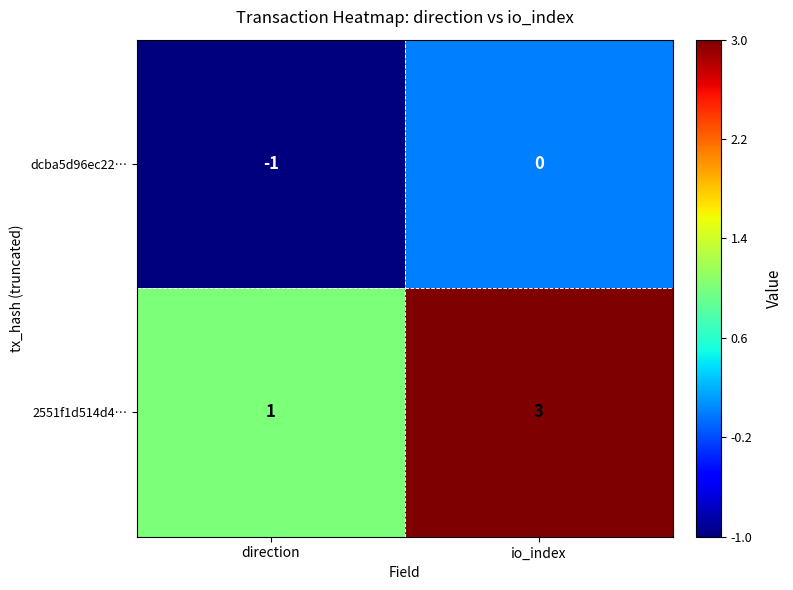

At which label does 2551f1d514d4… reach its peak?

io_index